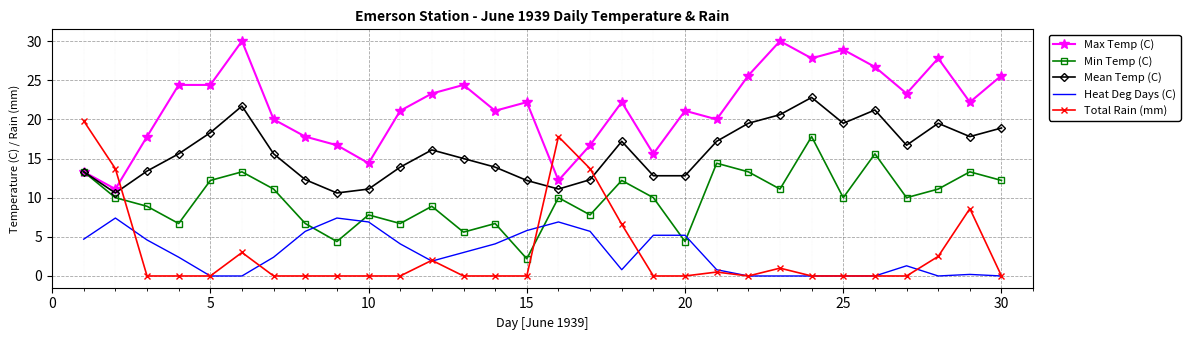

Rank the series by their maximum value, from highest to lowest.

Max Temp (C), Mean Temp (C), Total Rain (mm), Min Temp (C), Heat Deg Days (C)